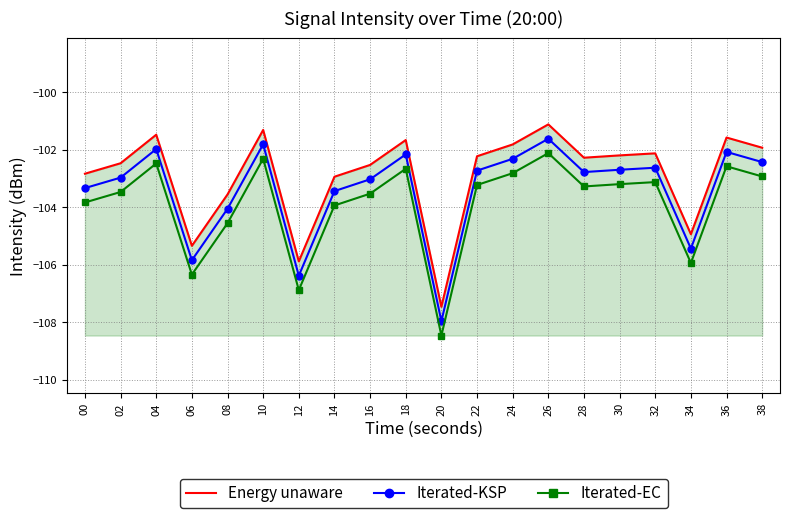

At which label does Iterated-EC first exceed -103?

04